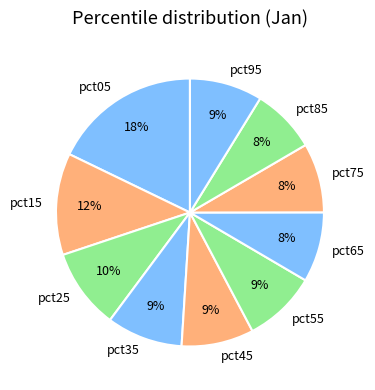

The pct85 slice represents 8% of the pie. True or false?

True